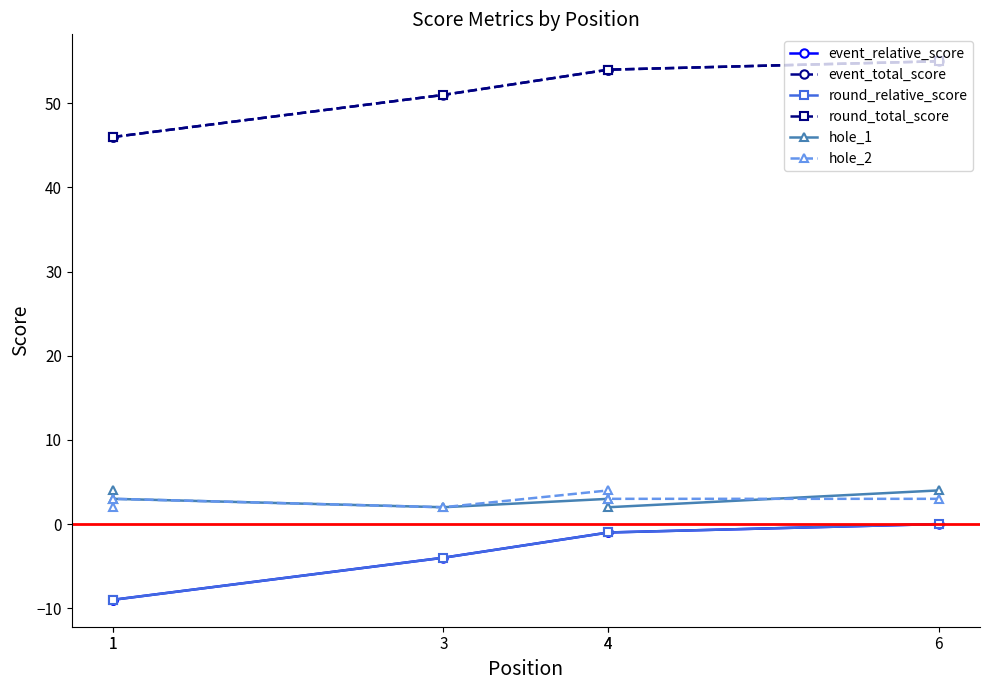

Which has a higher value, 3 or 4?

4